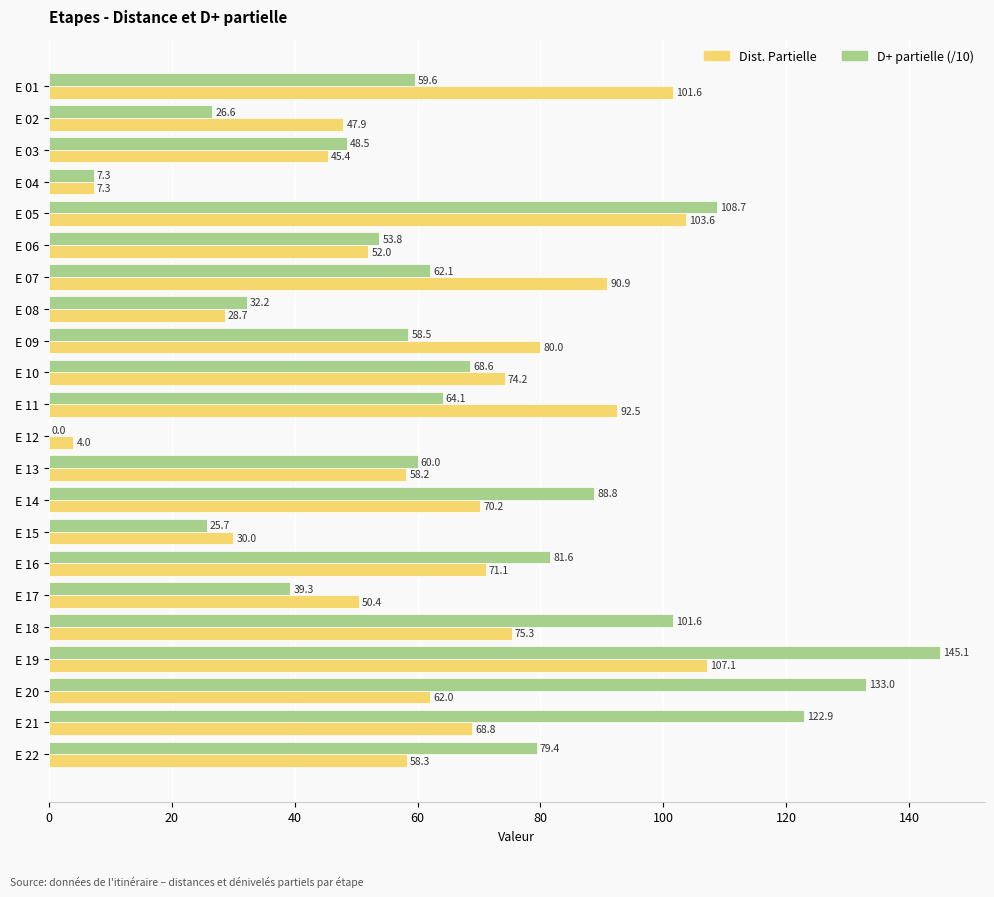

Between E 05 and E 22, which series saw the biggest shift?

Dist. Partielle